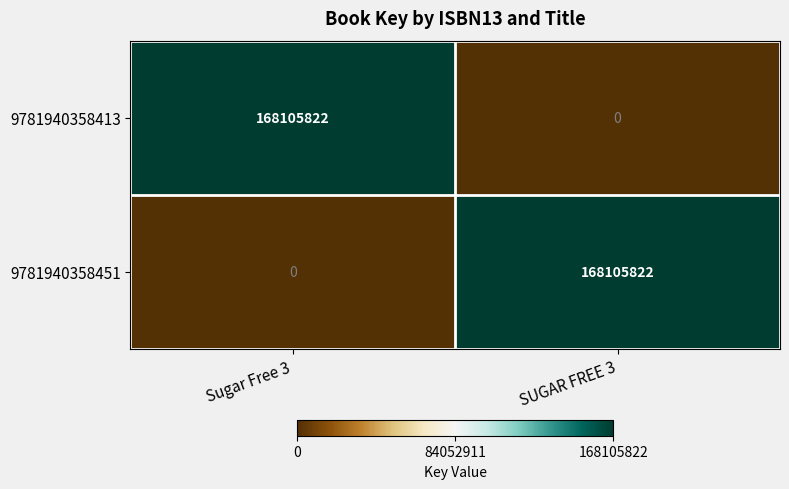

At which label does 9781940358451 reach its minimum?

Sugar Free 3